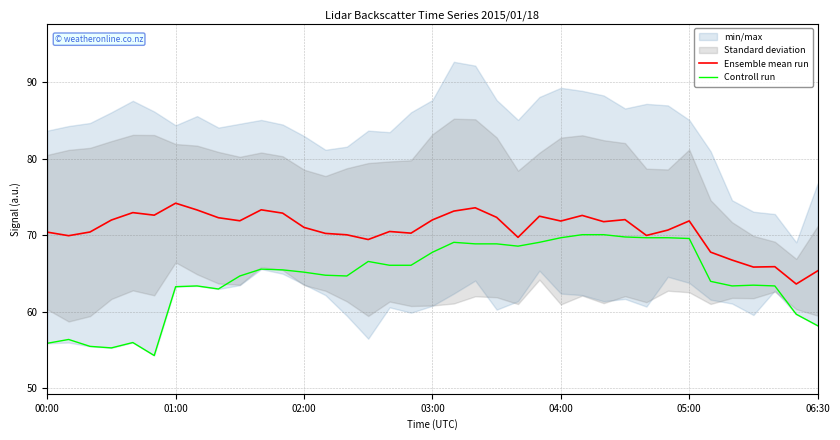

What is the maximum value for Controll run?

70.1